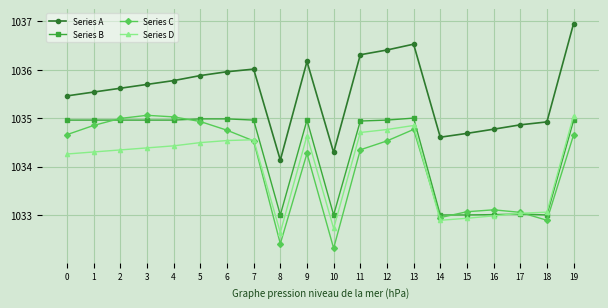

What is the greatest value displayed?

1037.0